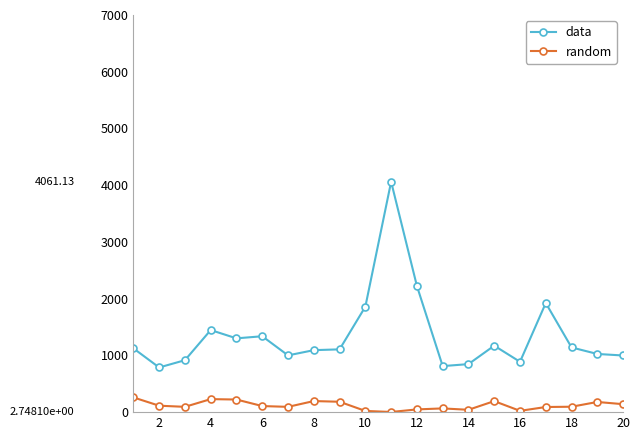

True or false: random and data intersect in this chart.

False